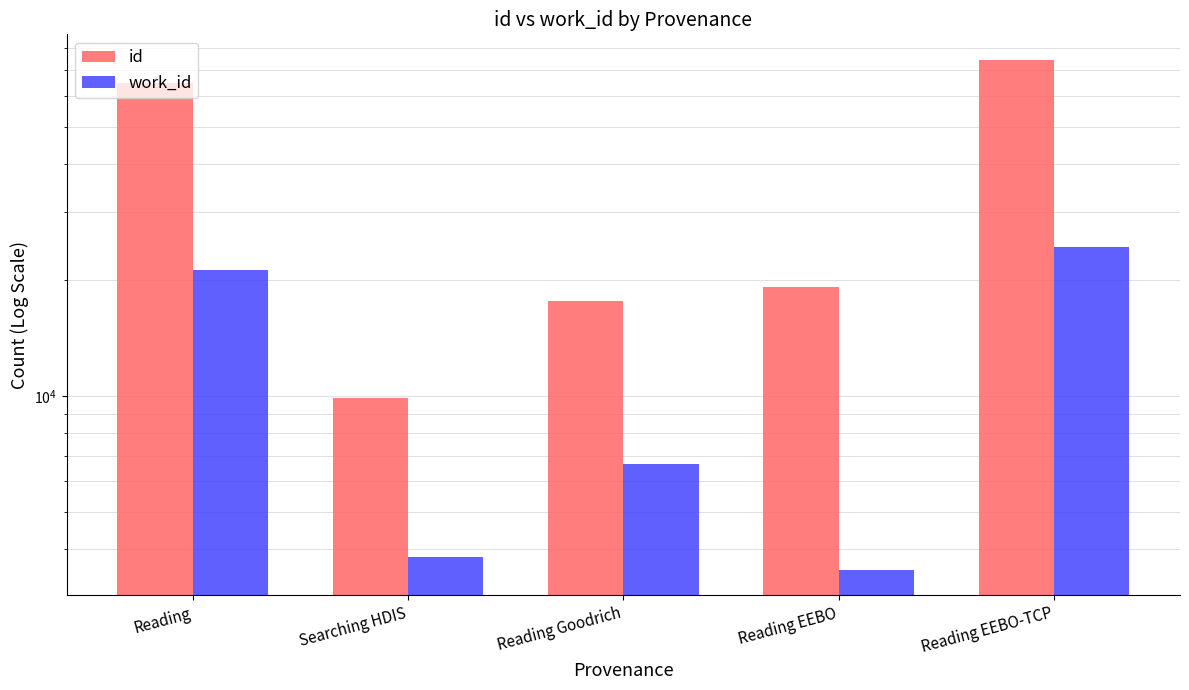

What is the lowest value of the work_id series?

3535